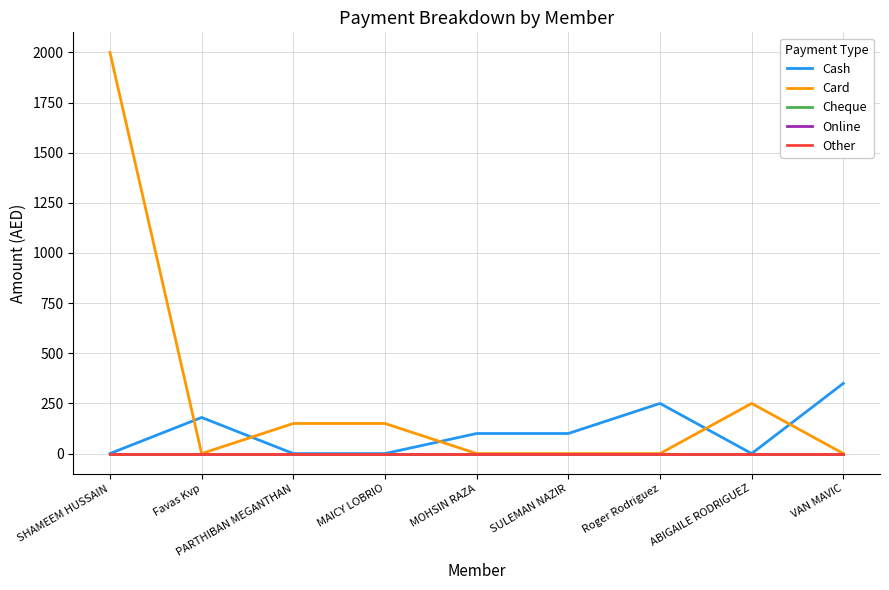

True or false: Cash has a value of 0 at MAICY LOBRIO.

True